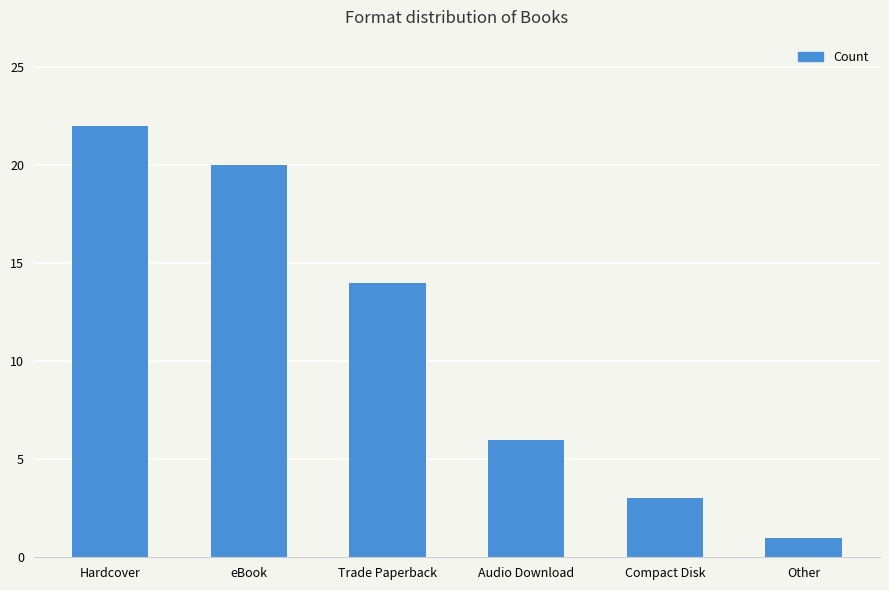

Approximately how many times larger is the value at Other compared to Audio Download?

0.2